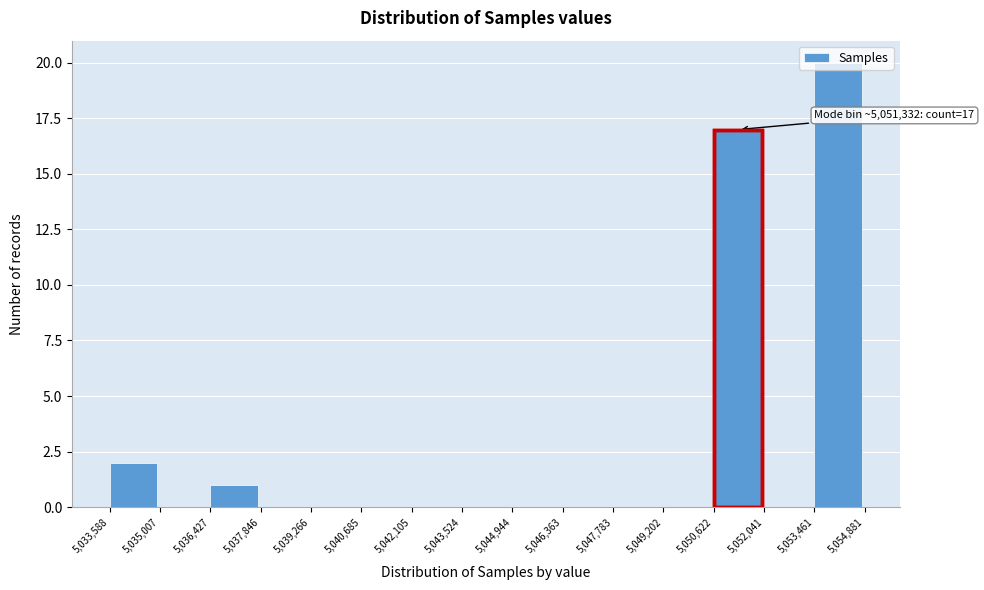

Over which range of the x-axis is the bar tallest?

5,053,461 to 5,054,881